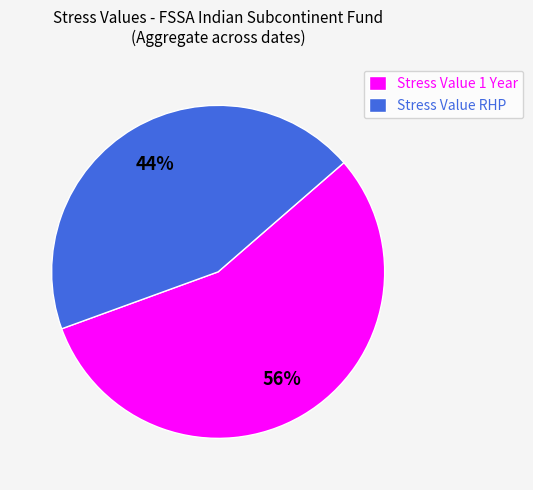

To the nearest percent, what is the difference between the Stress Value 1 Year and Stress Value RHP slice percentages?

12%